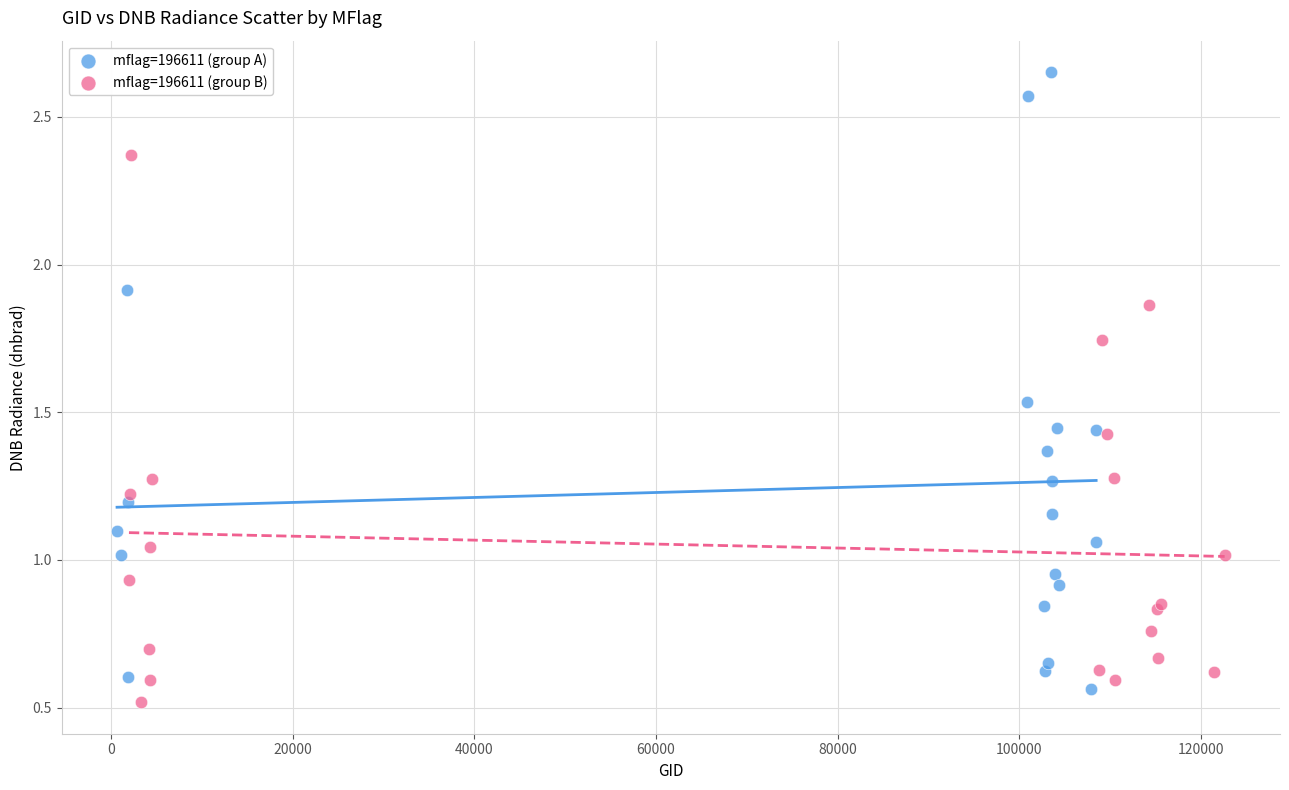

Which series reaches the maximum Y coordinate?

mflag=196611 (group A)